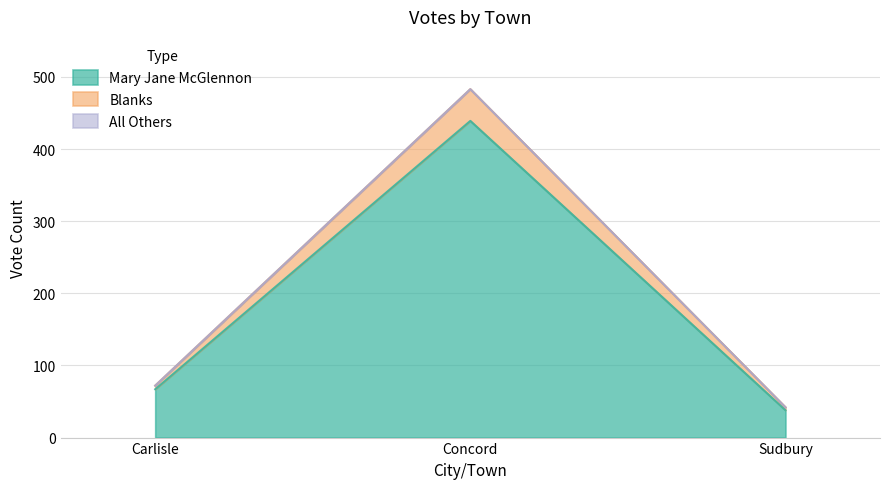

What is the value of the Mary Jane McGlennon point at the 3rd from the left?

38